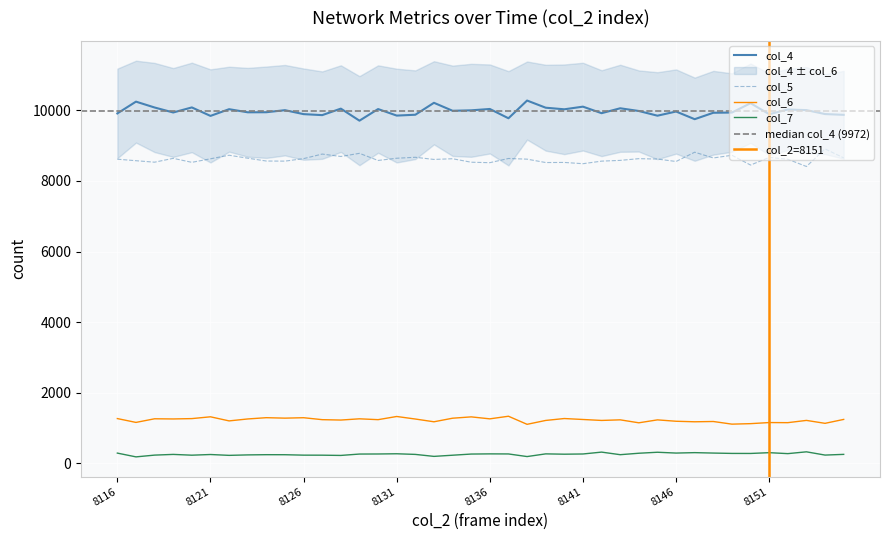

How many distinct data groups are displayed?

4